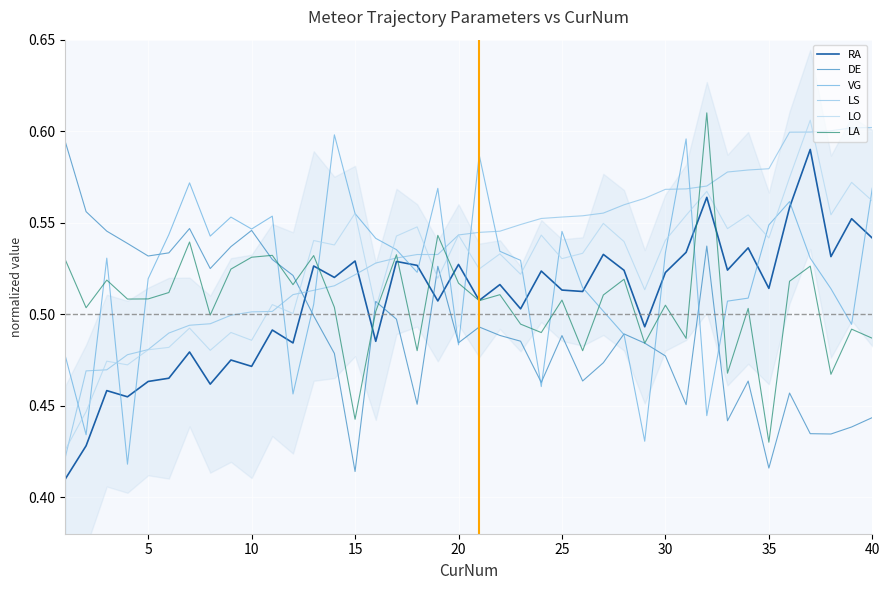

How many intersections are there between LA and LS?

7